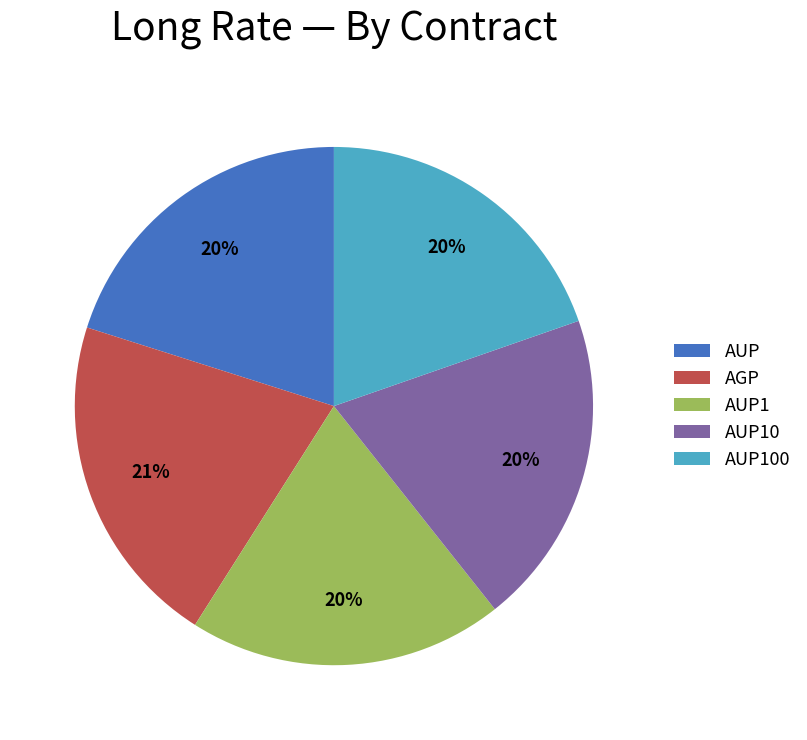

Count the number of slices in the pie.

5